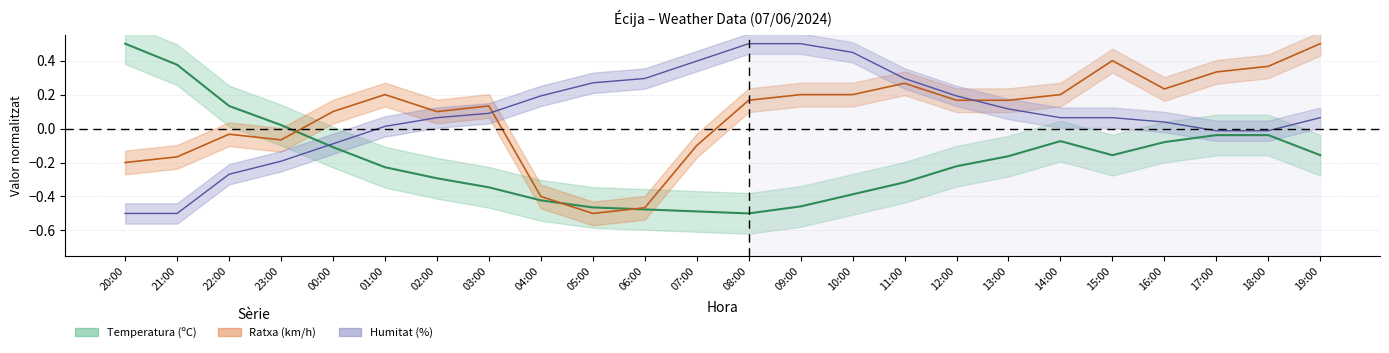

Which label corresponds to the smallest value in the chart?

08:00